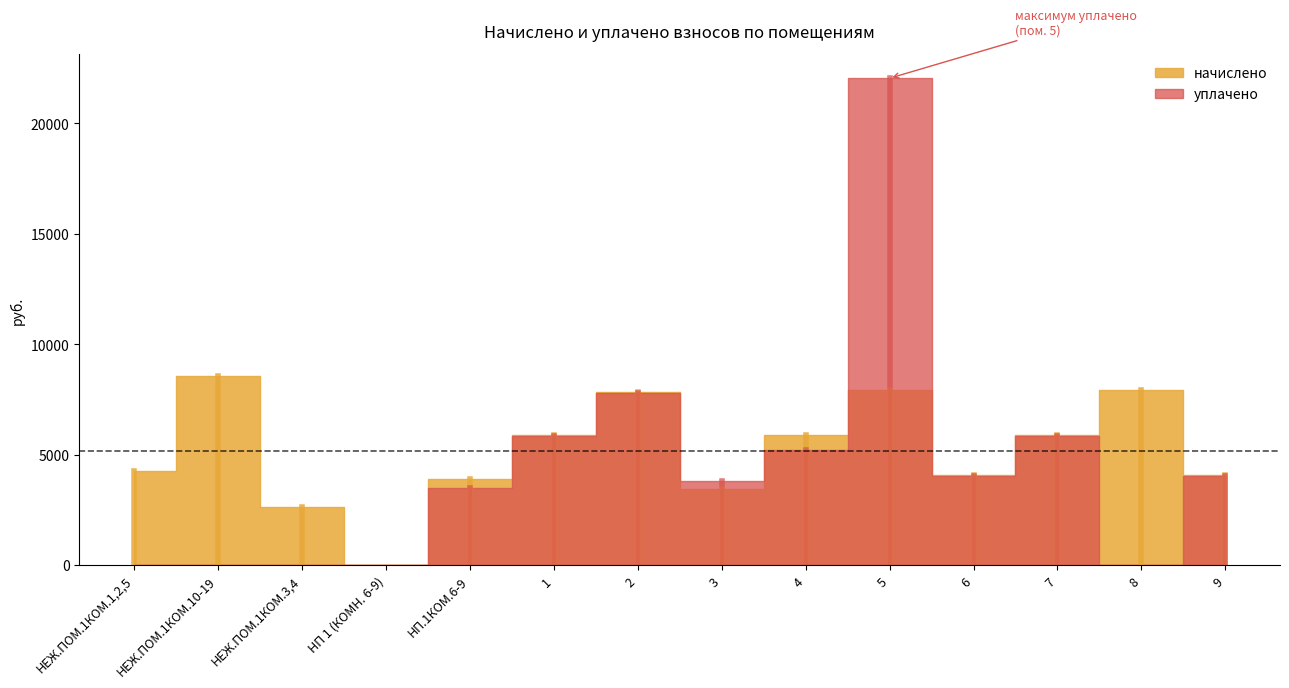

Which series has the largest total across all categories?

начислено